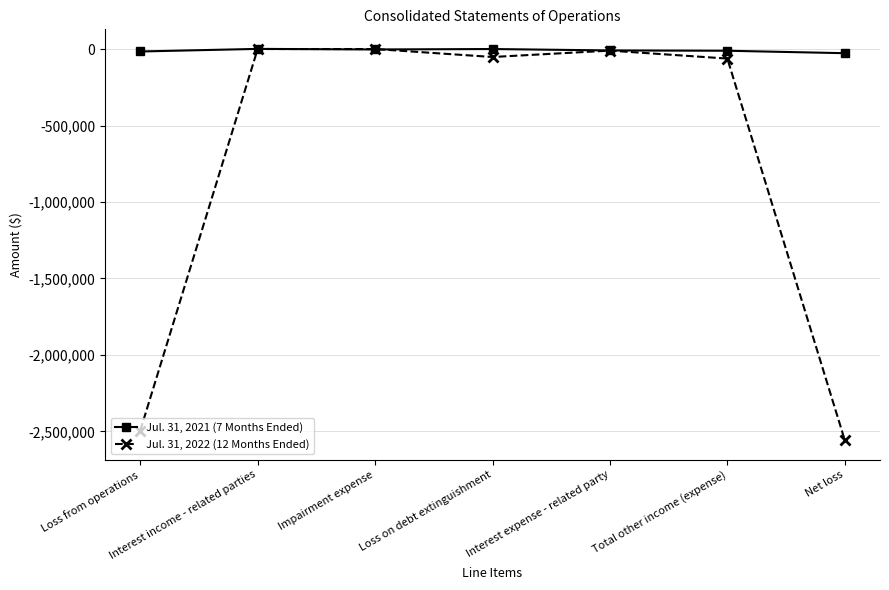

What is the label of the 6th point from the right?

Interest income - related parties